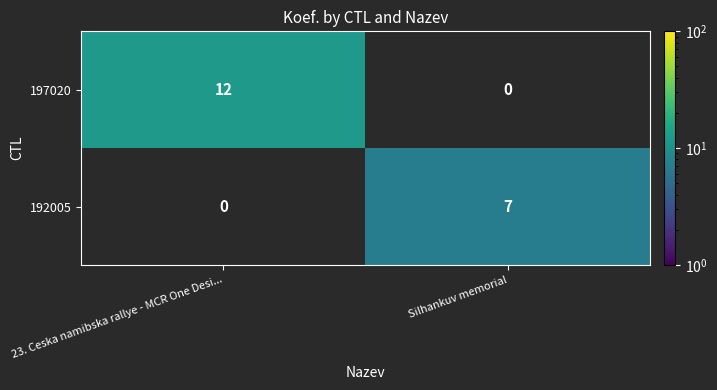

What is the sum of all 197020 values?

12